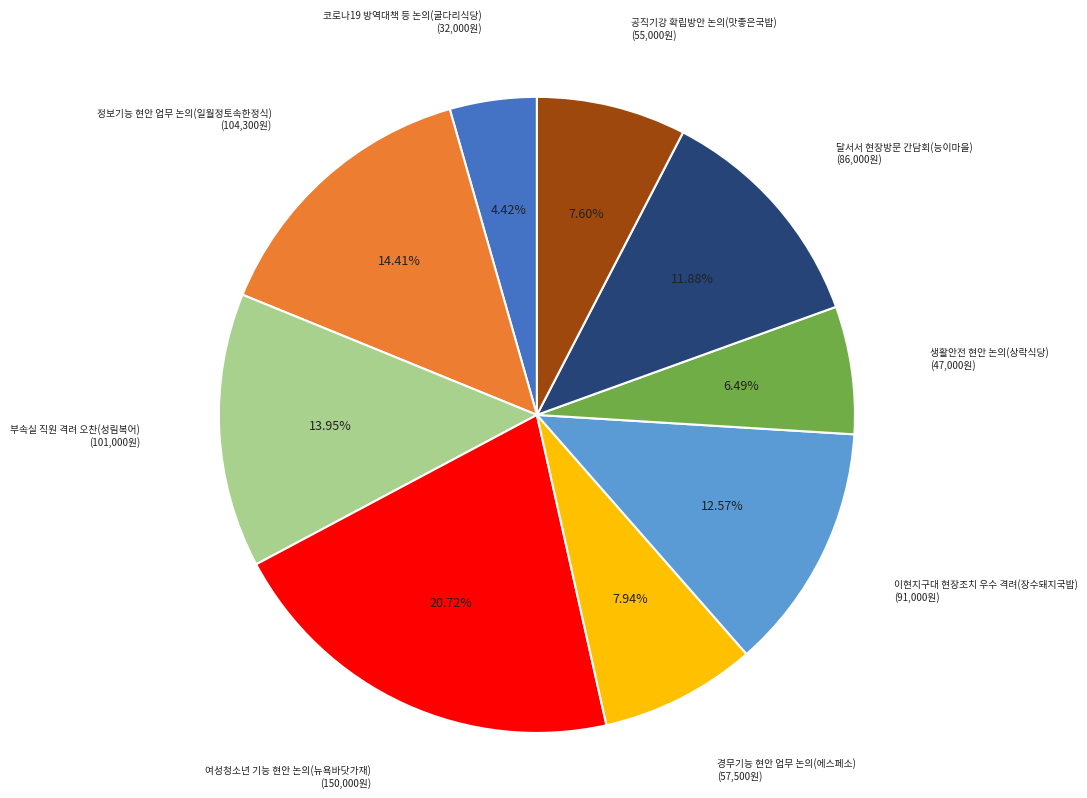

Is there a majority slice in this chart?

No